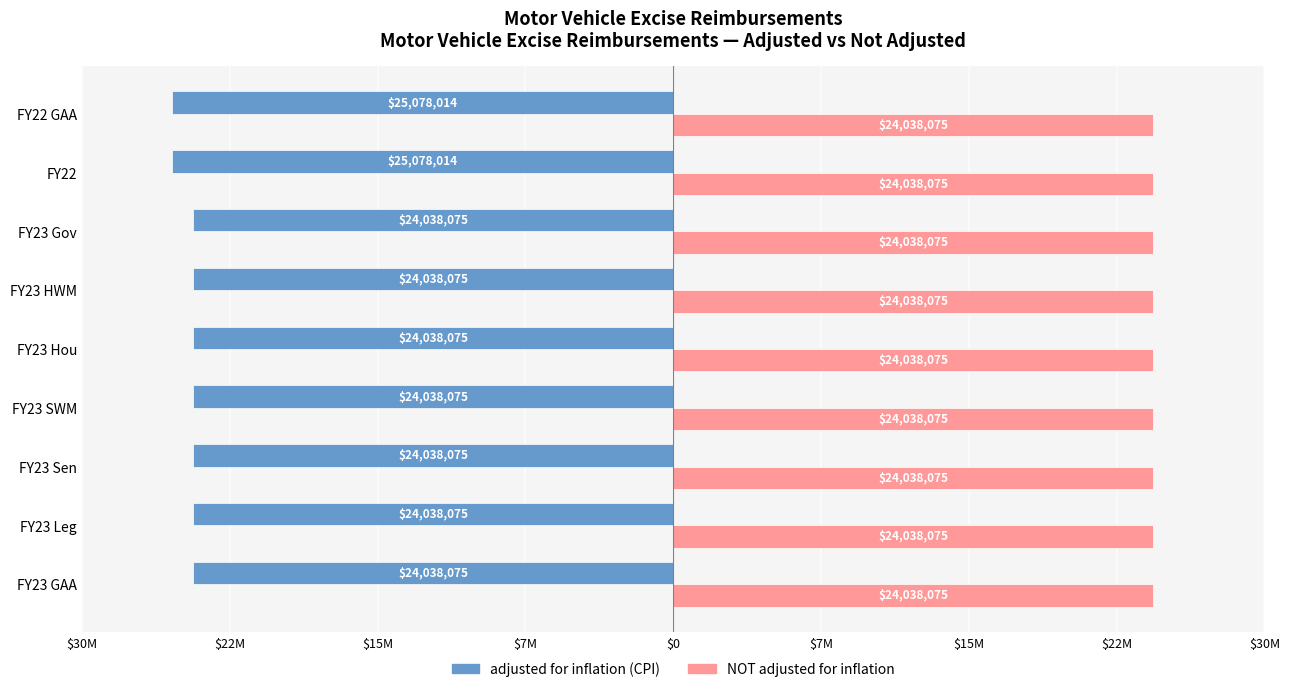

What are all the series names shown in the legend?

adjusted for inflation (CPI), NOT adjusted for inflation